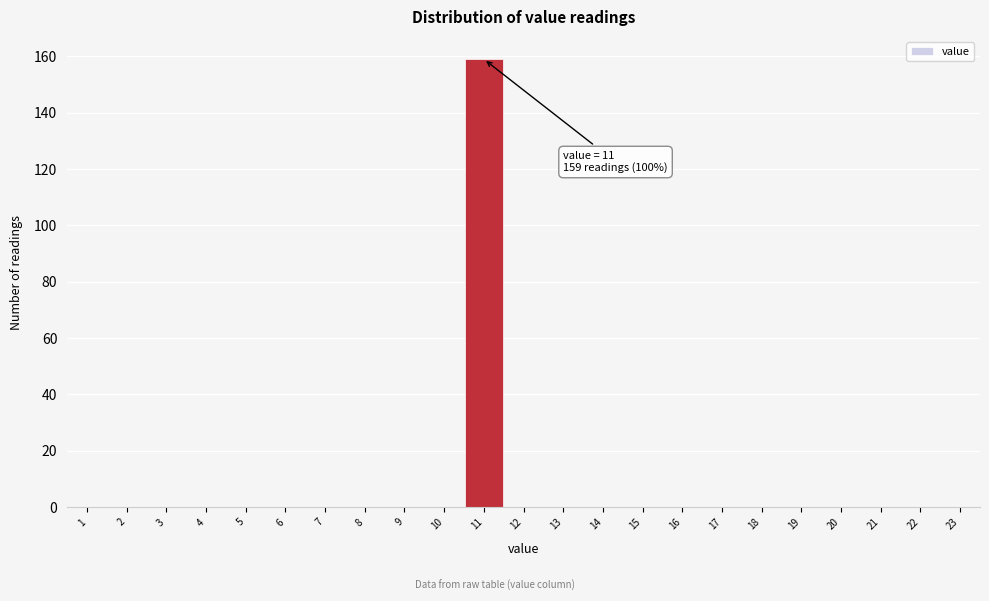

Over which range of the x-axis is the bar tallest?

10.5 to 11.5